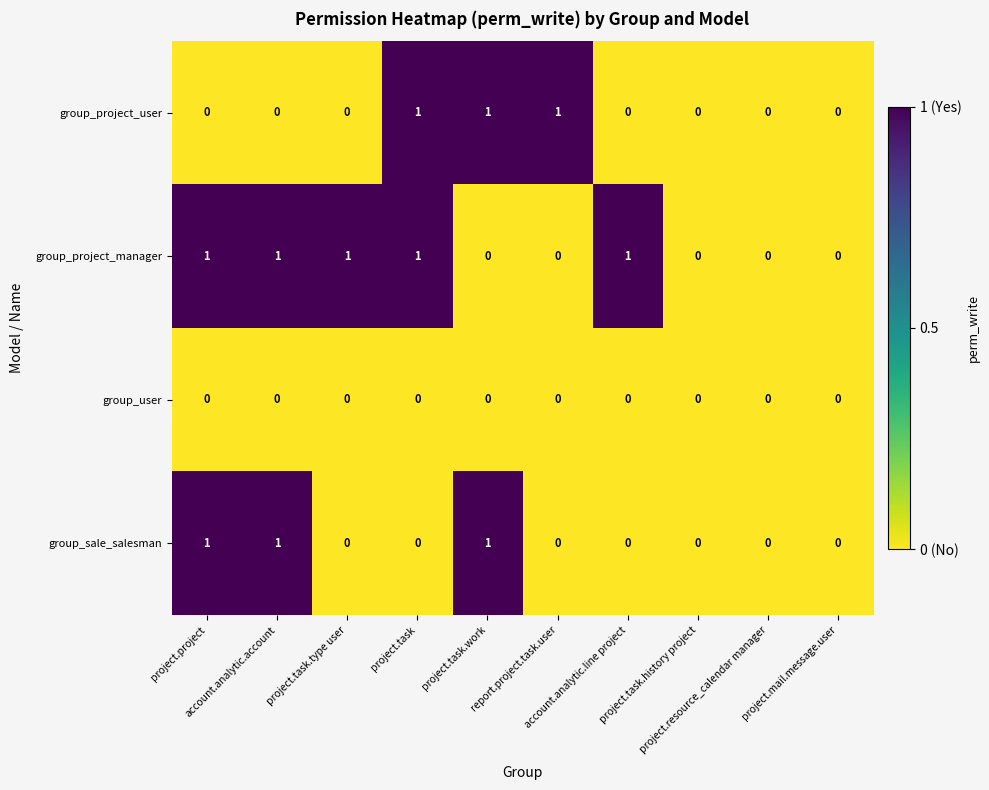

What is the sum of all group_project_user values?

3